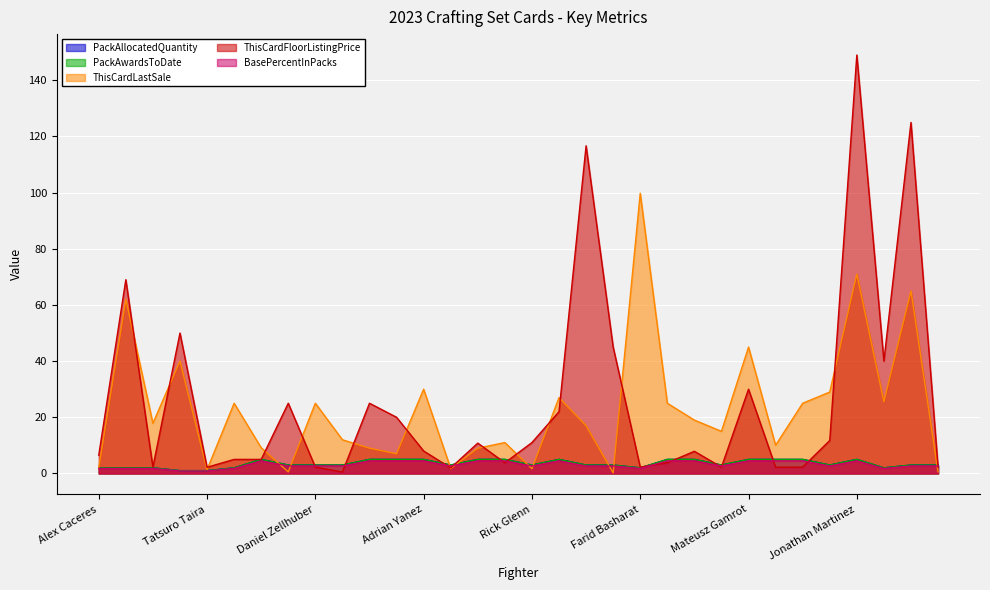

True or false: PackAllocatedQuantity has more than 2 interior local peaks.

True